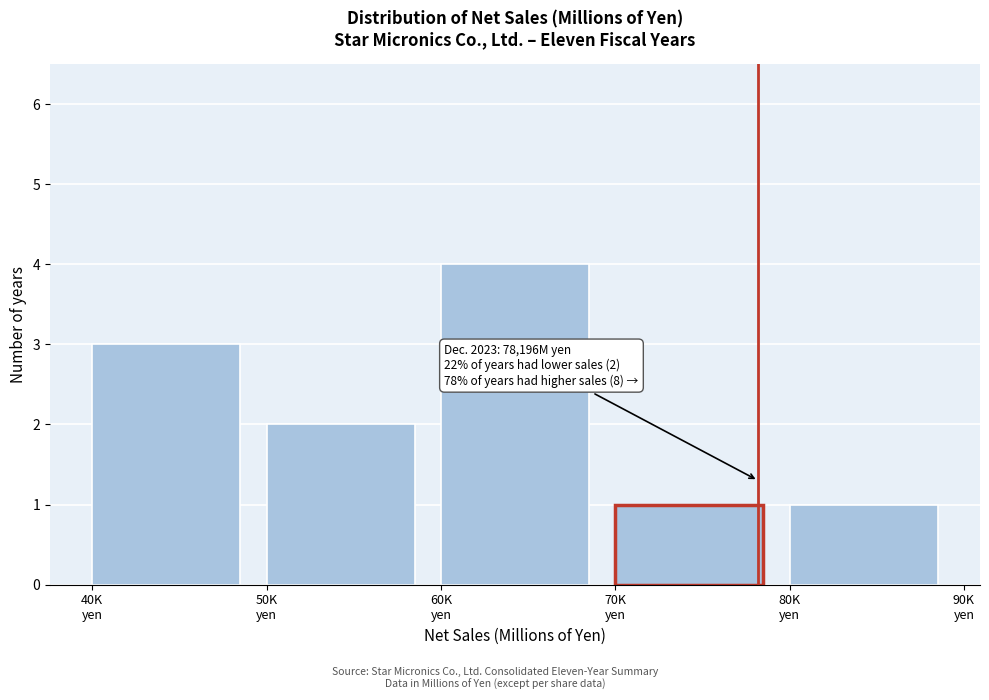

Reading left to right, what are all the values shown in this chart?

3	2	4	1	1